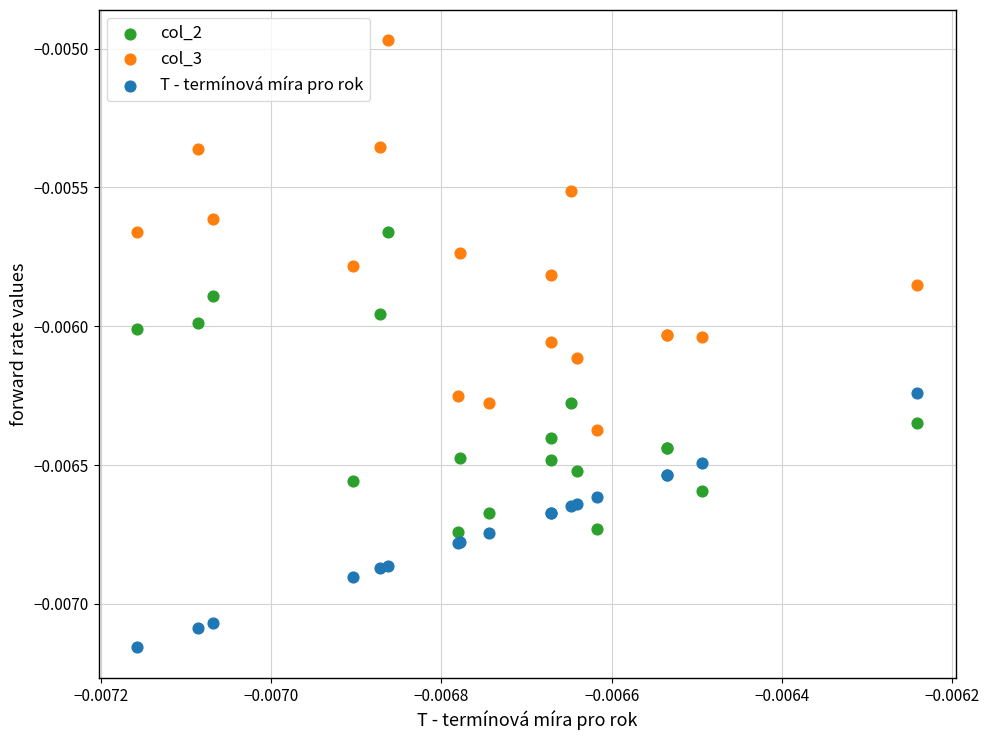

Which series contains the lowest Y value?

T - termínová míra pro rok